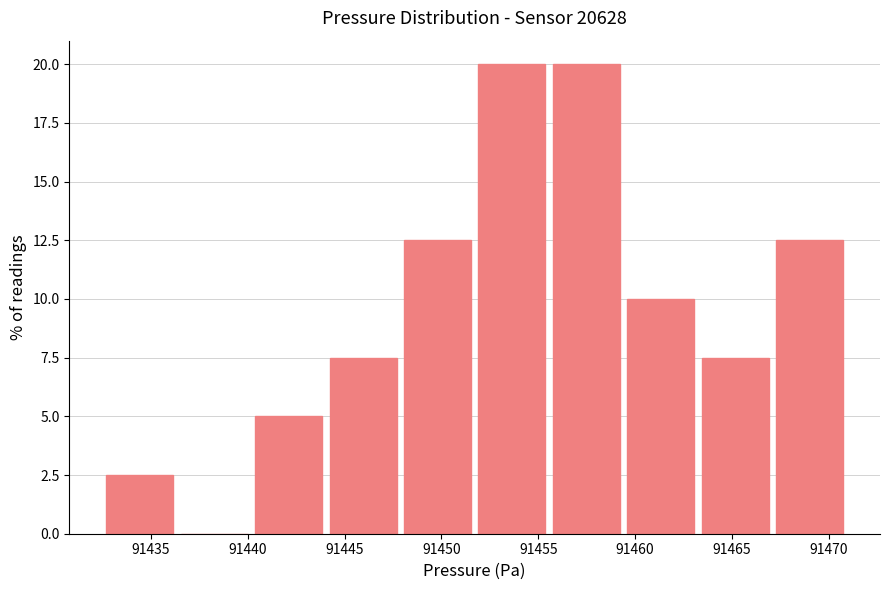

What is the height of the bar covering 91459.5 to 91463.5 on the x-axis? Neither the bar edges nor the heights are printed on the chart, so give them approximately, as read against the axes.

10.0